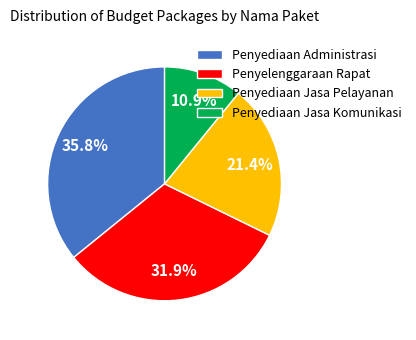

Approximately how many times larger is the value at Penyediaan Administrasi compared to Penyediaan Jasa Pelayanan?

1.7